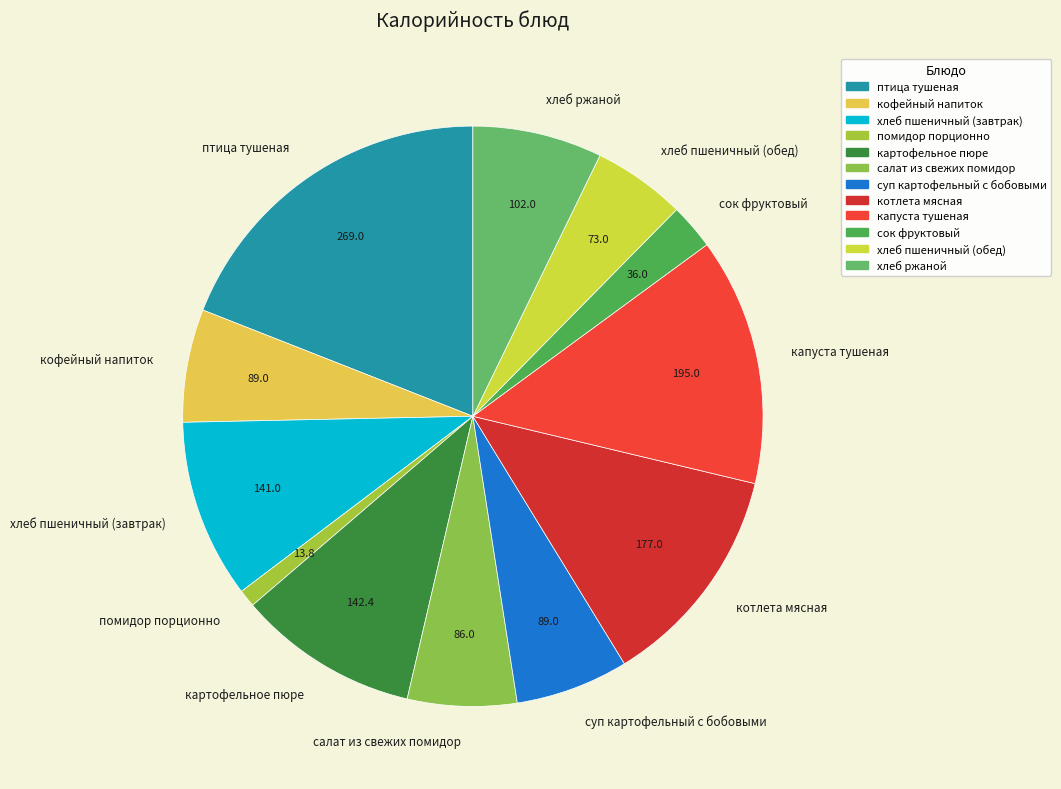

Do капуста тушеная and сок фруктовый together represent more than half of the pie?

No